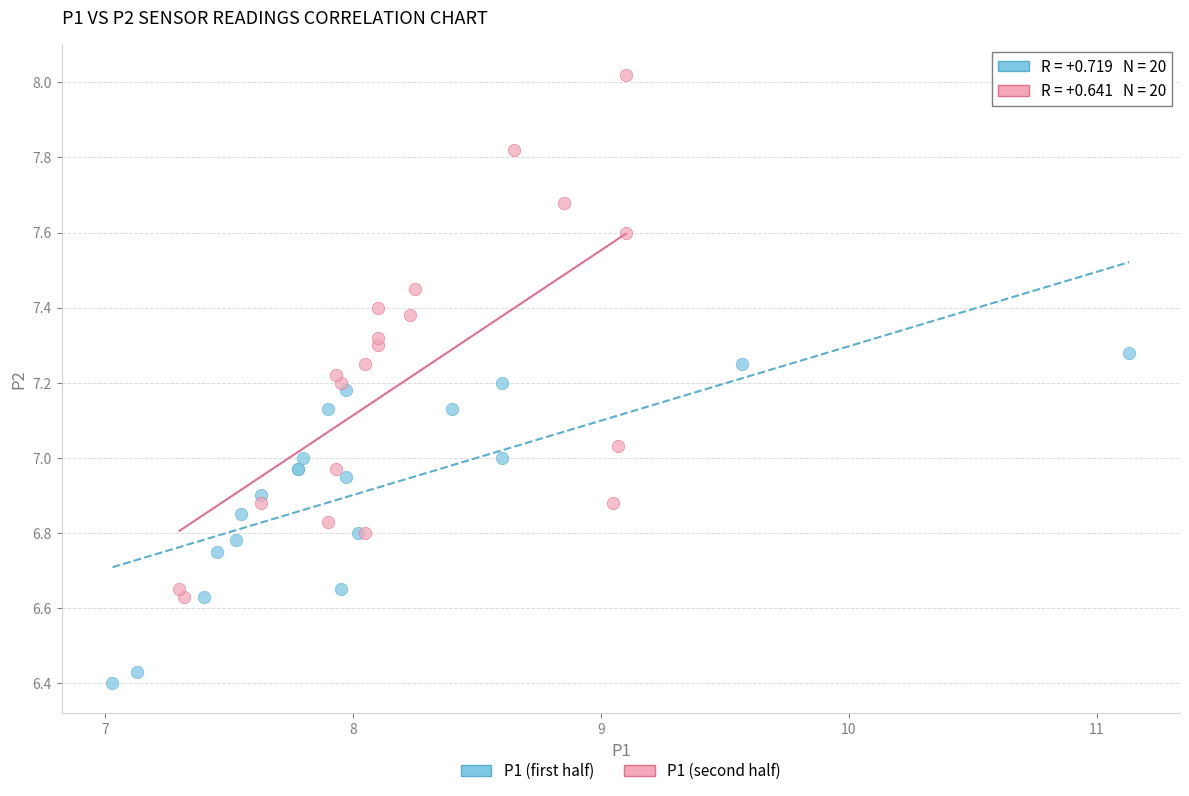

Which series contains the lowest Y value?

P1 (first half)